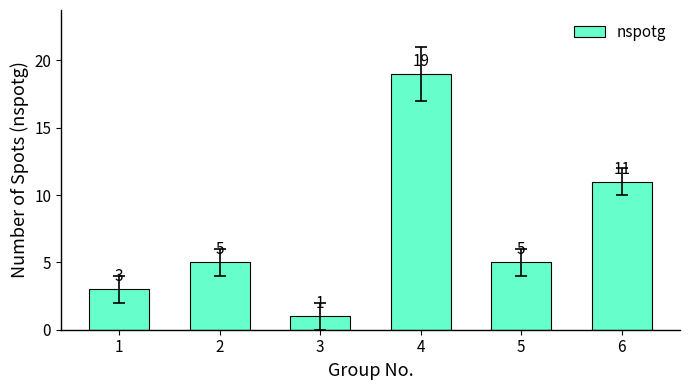

Reading left to right, list all the values displayed in this chart.

3	5	1	19	5	11